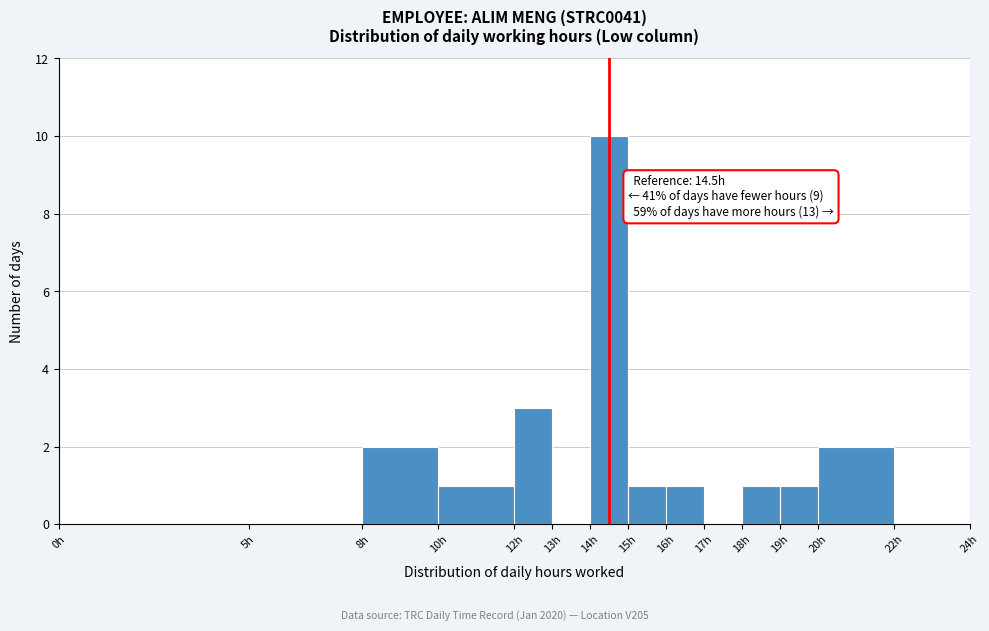

Over which range of the x-axis is the bar tallest?

14 to 15